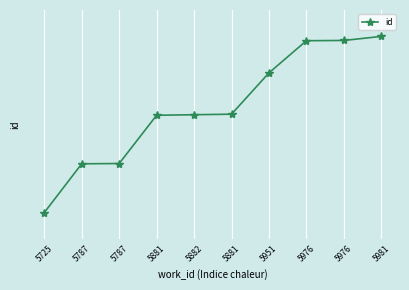

What is the change in value from 5881 to 5976?

+0.8